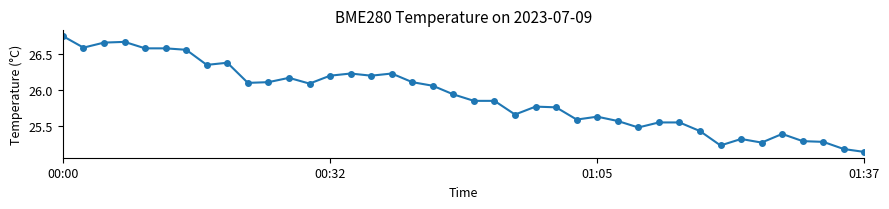

What is the difference between the second highest and minimum values?

1.5